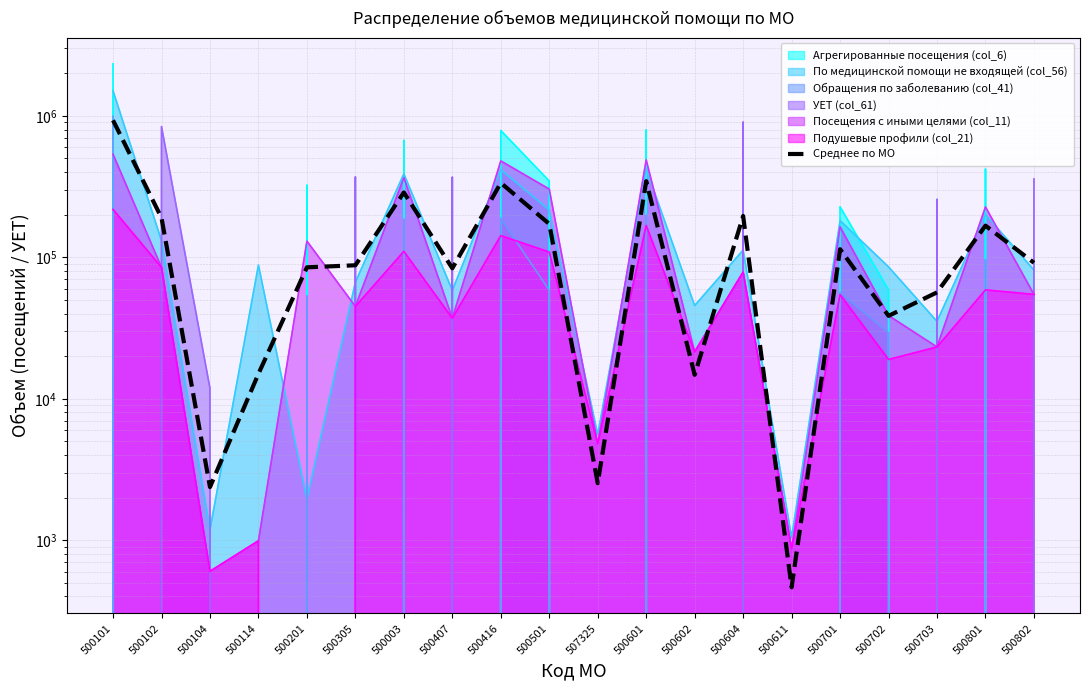

How many lines are shown in the chart?

1